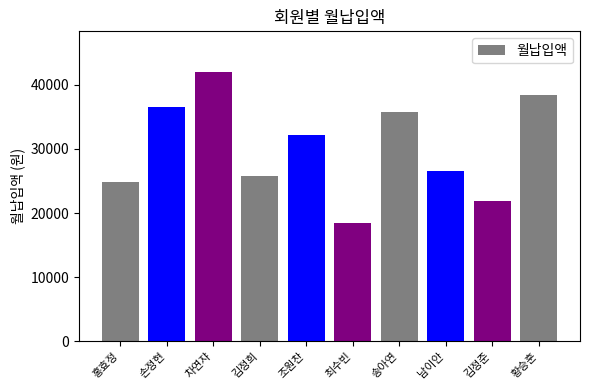

What is the value of the 4th bar from the left?

25700